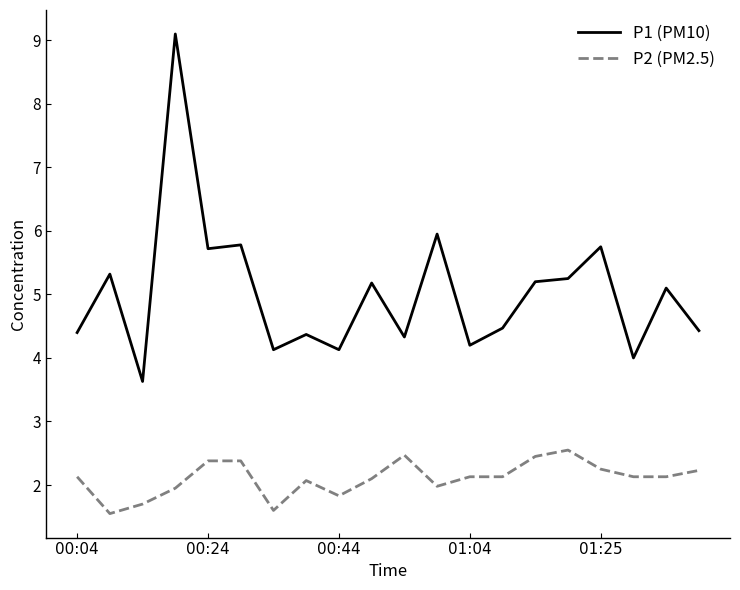

True or false: P2 (PM2.5) and P1 (PM10) cross at least once.

False